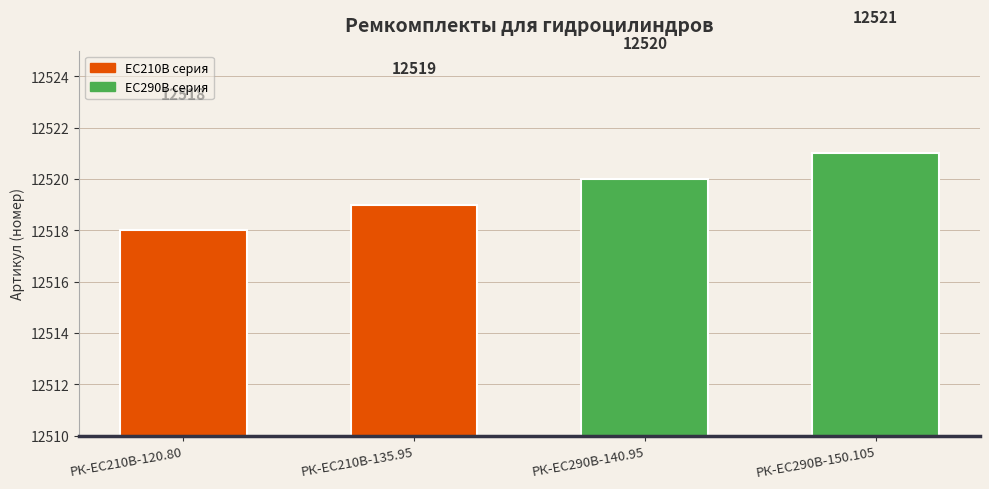

List the labels in order of value, smallest first.

РК-EC210В-120.80, РК-EC210В-135.95, РК-ЕС290В-140.95, РК-ЕС290В-150.105